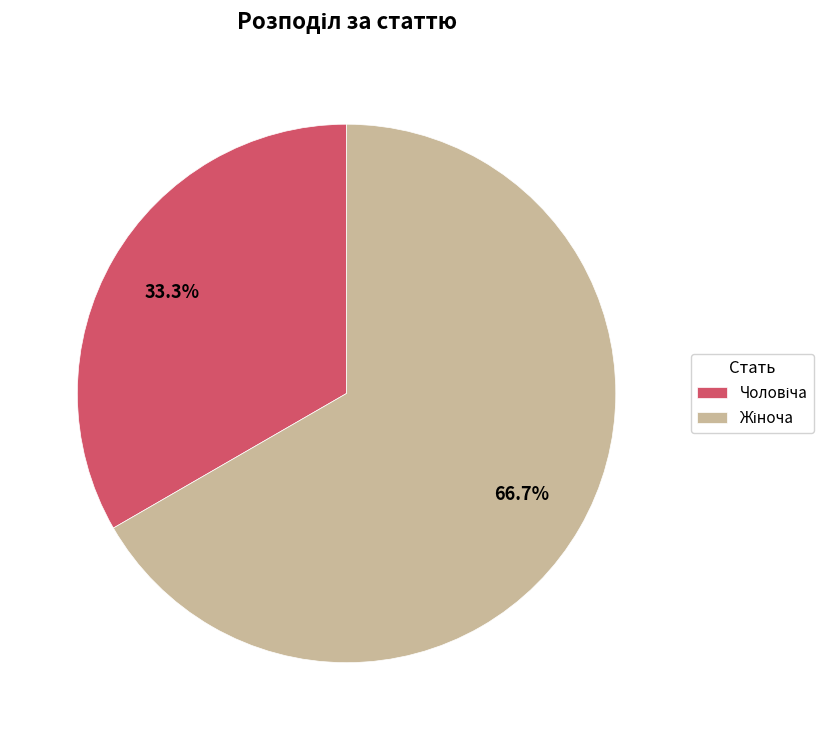

Is there a majority slice in this chart?

Yes